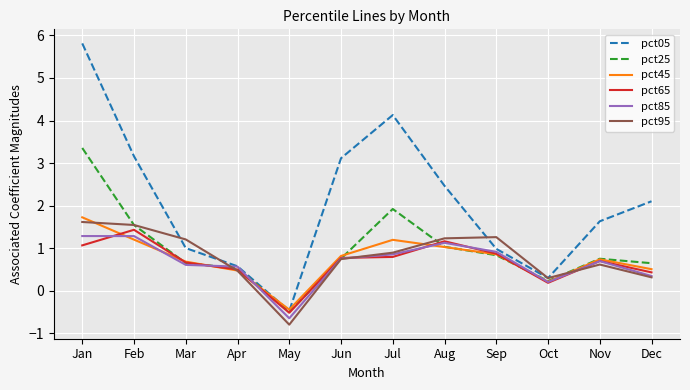

What is the minimum value for pct05?

-0.5